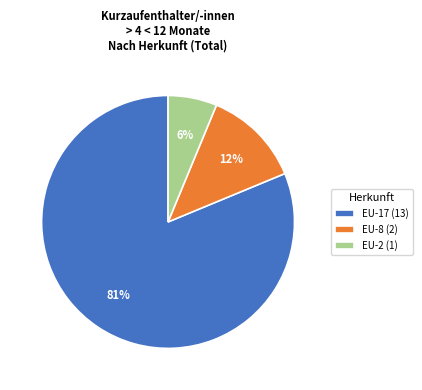

True or false: EU-8 (2) accounts for 12% of the total.

True